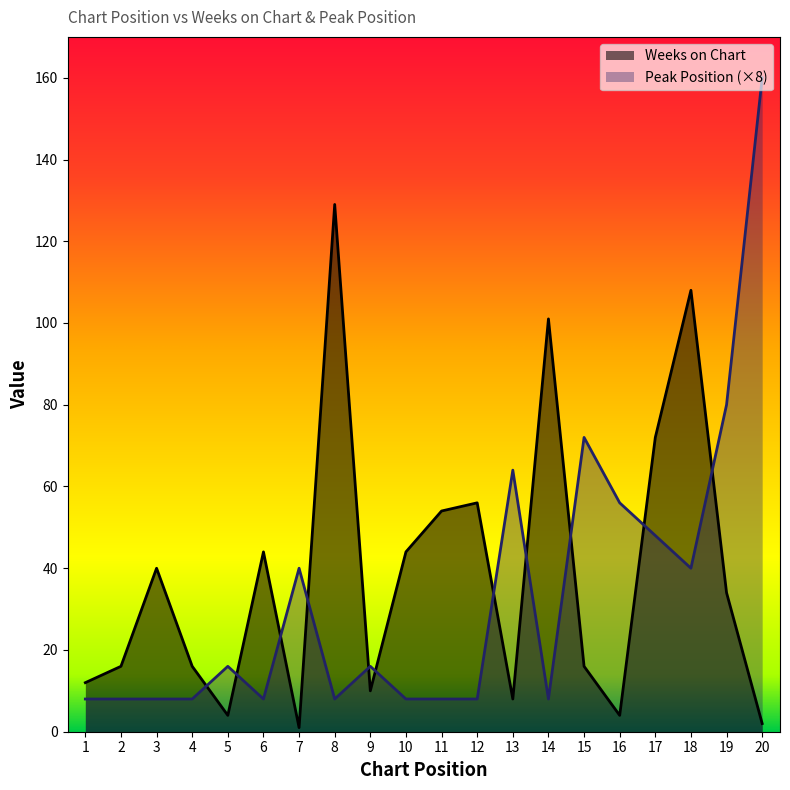

How many times do Peak Position and Weeks on Chart cross each other?

11